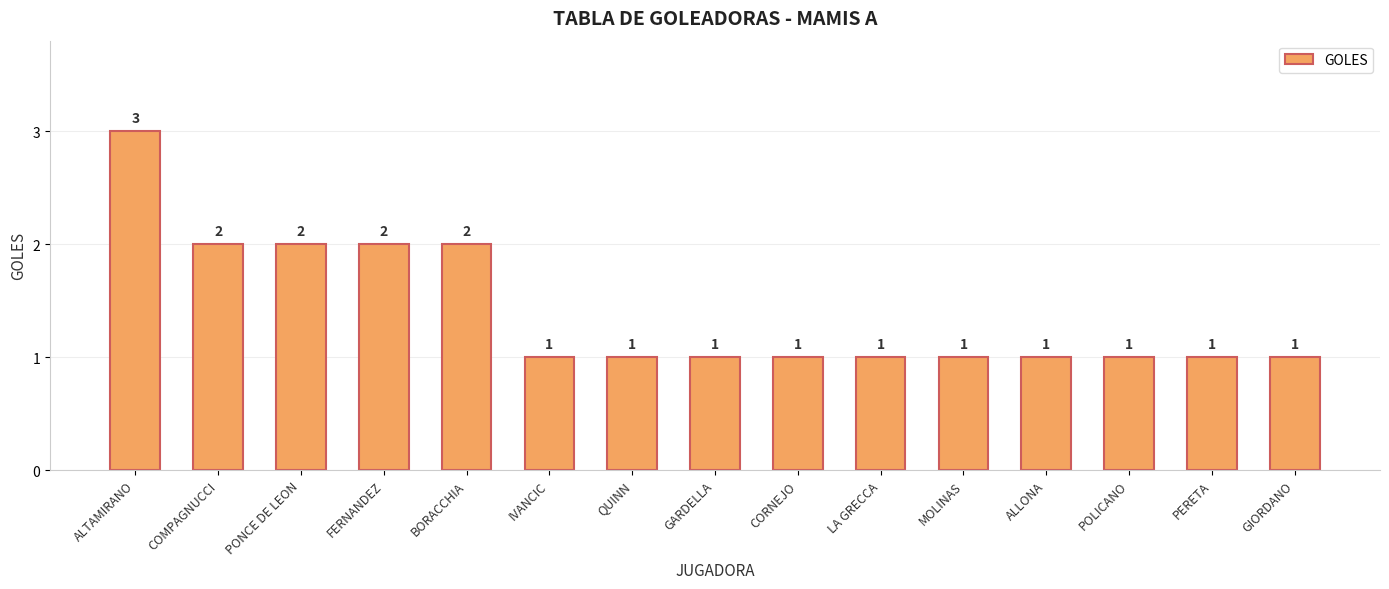

The value at QUINN is 1. True or false?

True